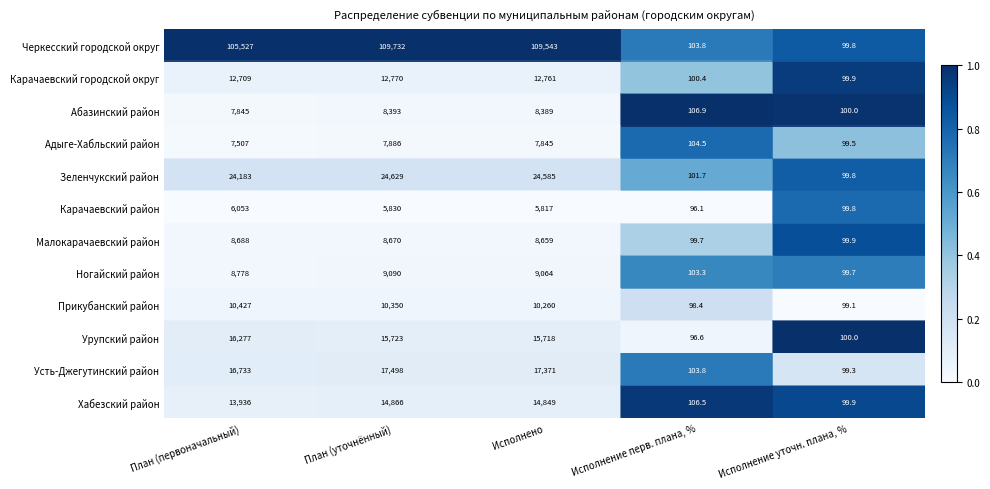

How many series are shown in this chart?

12